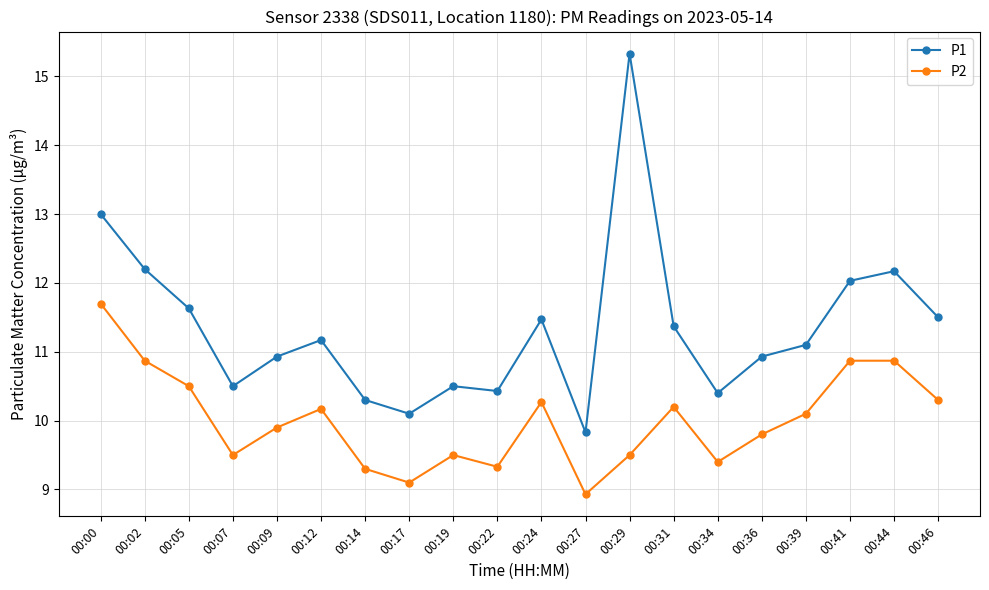

The value of P1 at 00:24 is 11.5. True or false?

True